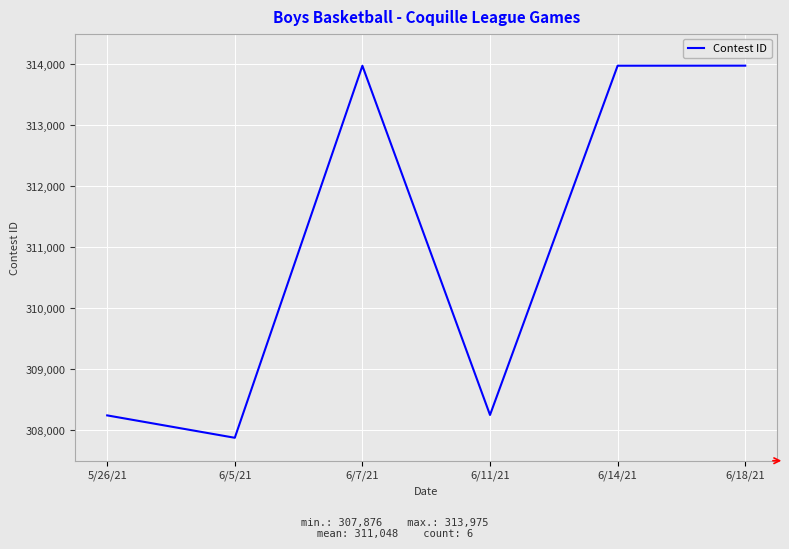

At which category does the data reach its first local peak?

6/7/21